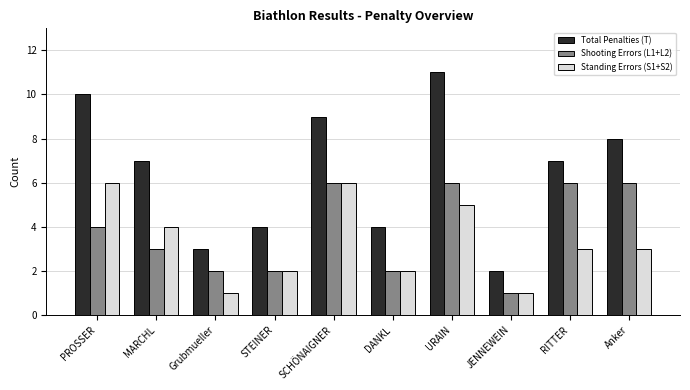

The Shooting Errors (L1+L2) series shows 10 at SCHÖNAIGNER. True or false?

False